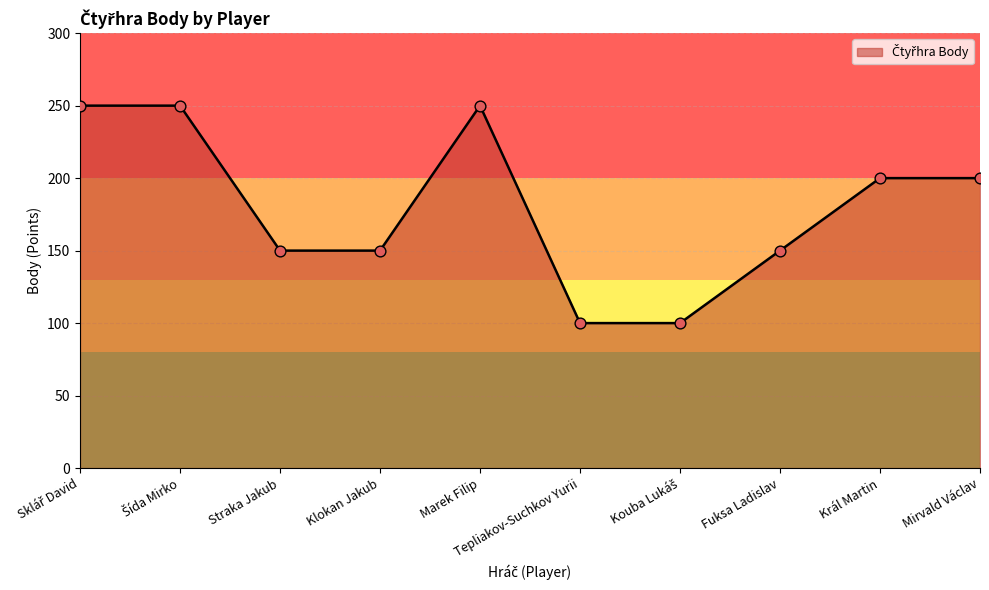

What is the change in value from Straka Jakub to Král Martin?

+50